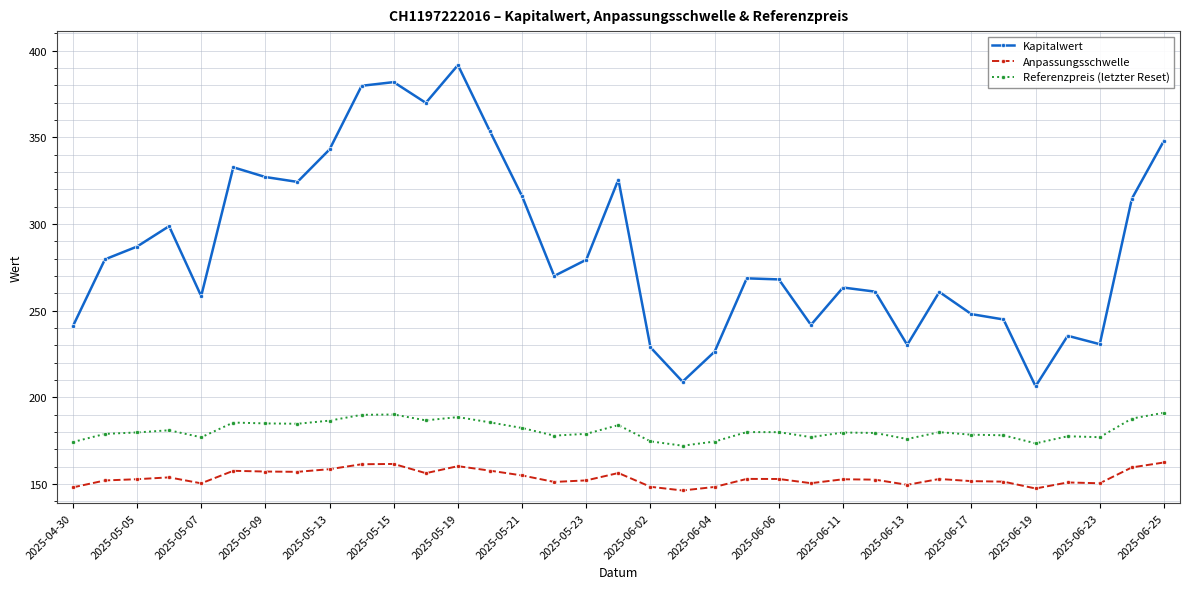

What is the greatest value displayed?

391.6